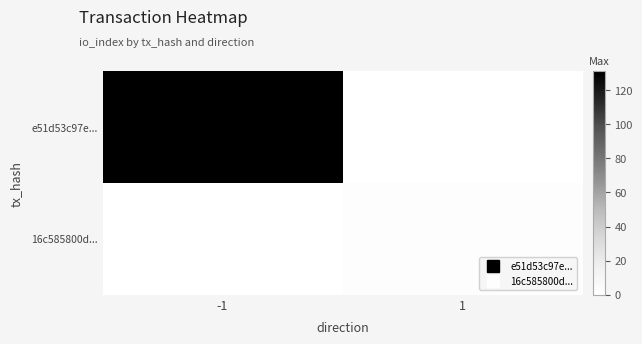

Which series has the largest total across all categories?

e51d53c97e...